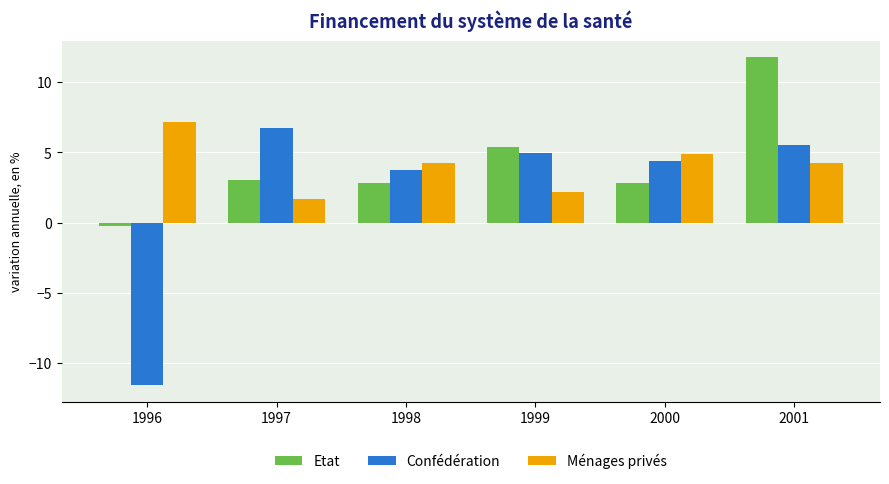

True or false: Etat has a value of 2.5 at 2001.

False